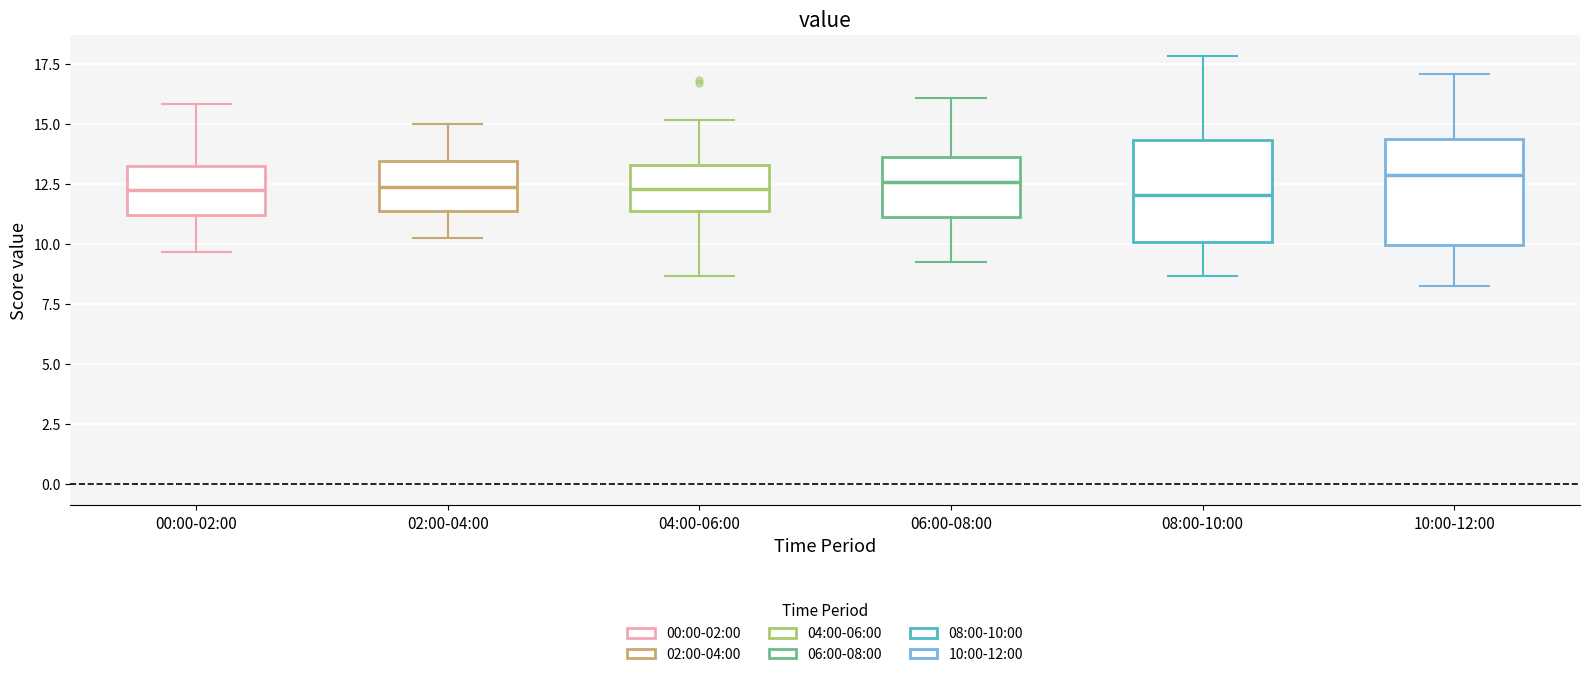

Where does the lower whisker of the box for 08:00-10:00 end on the y-axis? The values are not printed on the chart, so give them approximately, as read against the axis.

8.5